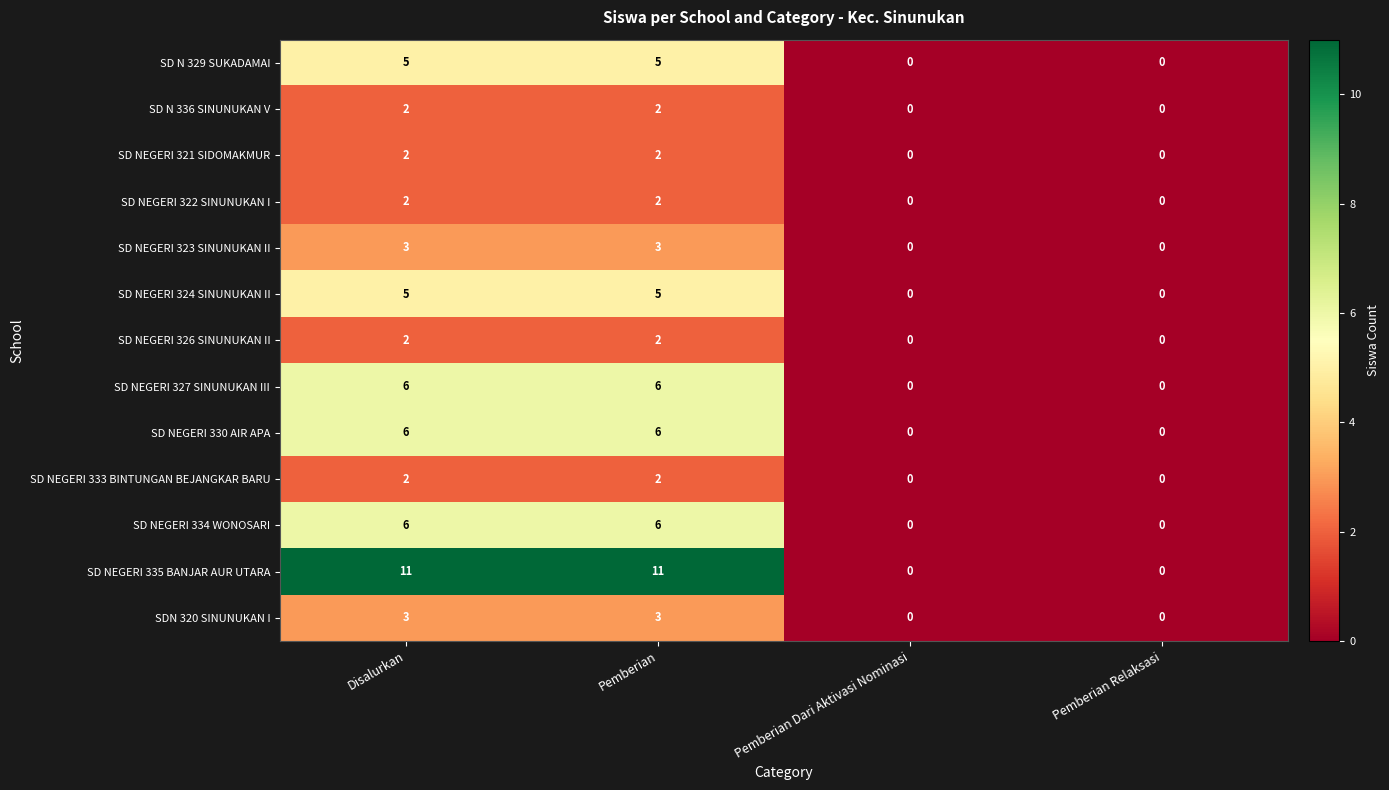

What is the sum of all SD NEGERI 333 BINTUNGAN BEJANGKAR BARU values?

4